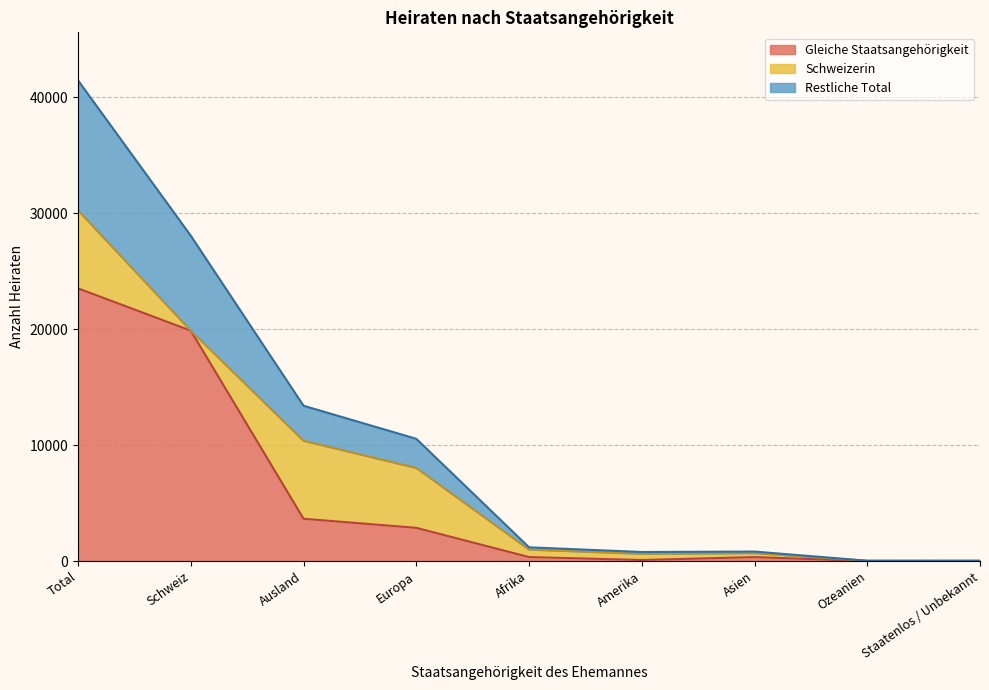

What is the maximum value for Total?

41437